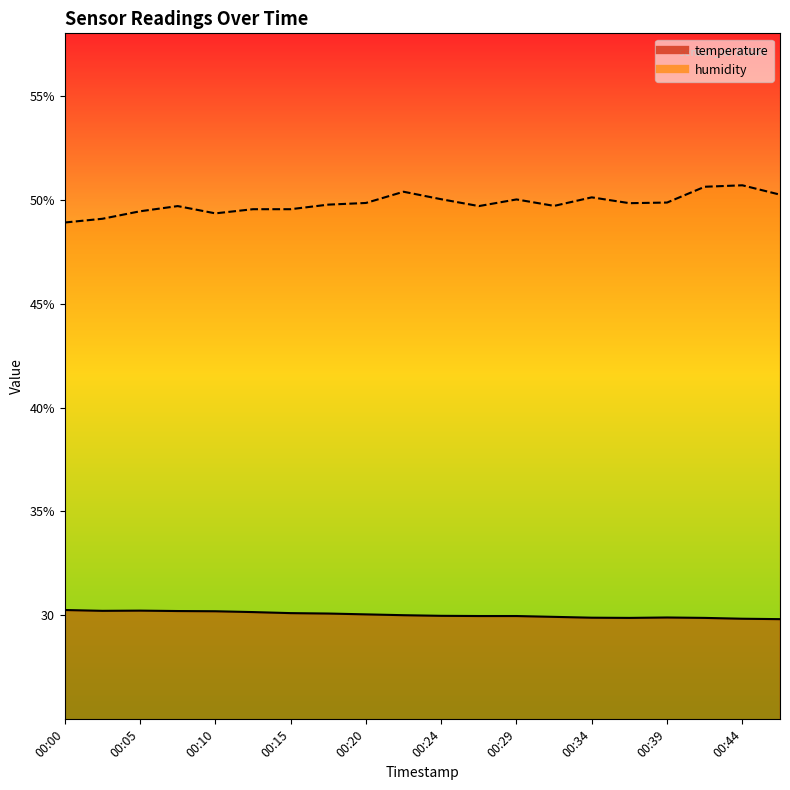

What is the sum of the temperature values at 00:05 and 00:36?

60.1